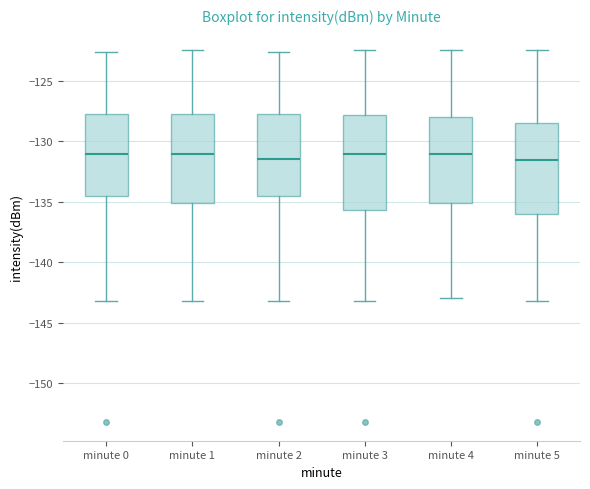

Reading left to right, read every box against the y-axis: the position of its median line, the range the box covers, and the ends of its whiskers. The values are not printed on the chart, so give them approximately, as read against the axis.

minute 0: median -131.0, box -134.5 to -127.5, whiskers -143.0 to -122.5
minute 1: median -131.0, box -135.0 to -127.5, whiskers -143.0 to -122.5
minute 2: median -131.5, box -134.5 to -127.5, whiskers -143.0 to -122.5
minute 3: median -131.0, box -135.5 to -128.0, whiskers -143.0 to -122.5
minute 4: median -131.0, box -135.0 to -128.0, whiskers -143.0 to -122.5
minute 5: median -131.5, box -136.0 to -128.5, whiskers -143.0 to -122.5